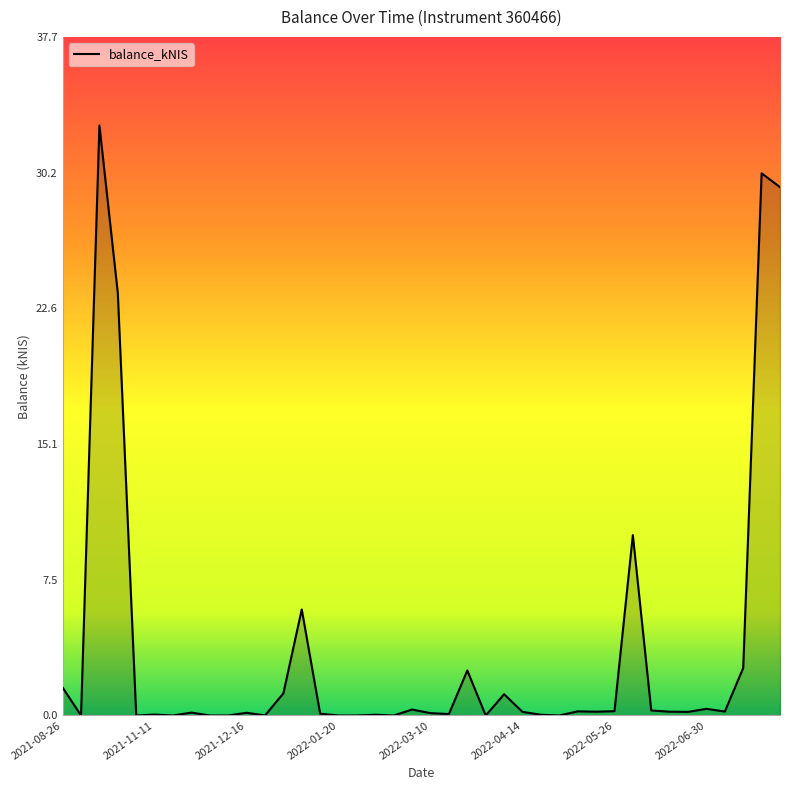

What is the sum of all values?

144.0